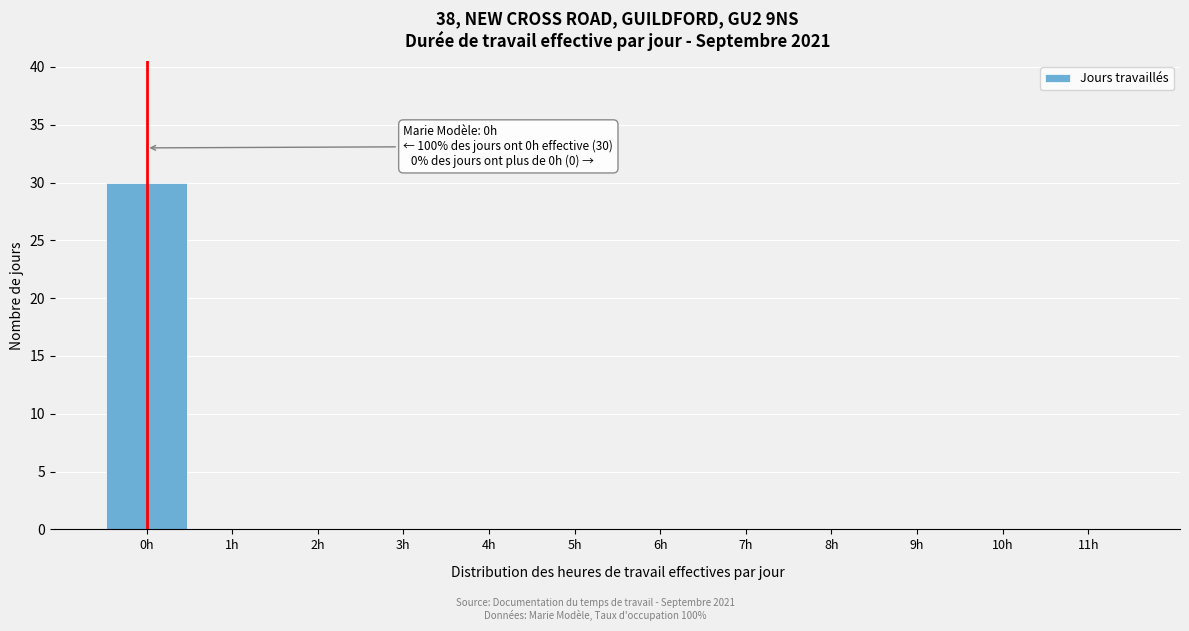

Reading left to right, list all the values displayed in this chart.

0h=30	1h=0	2h=0	3h=0	4h=0	5h=0	6h=0	7h=0	8h=0	9h=0	10h=0	11h=0